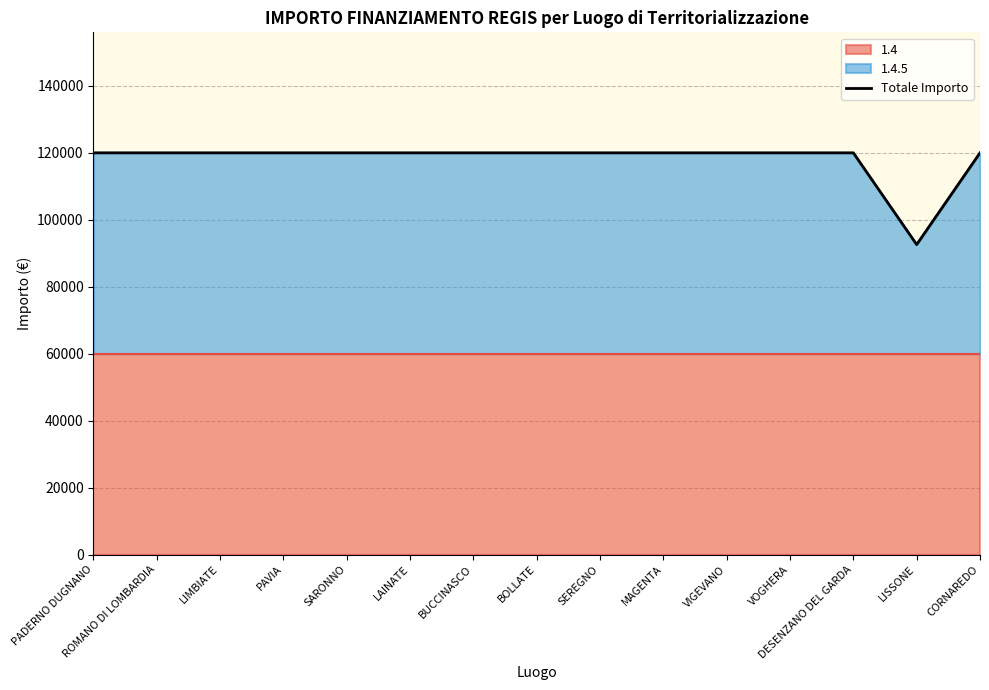

True or false: the data has more than 0 interior local peaks.

False